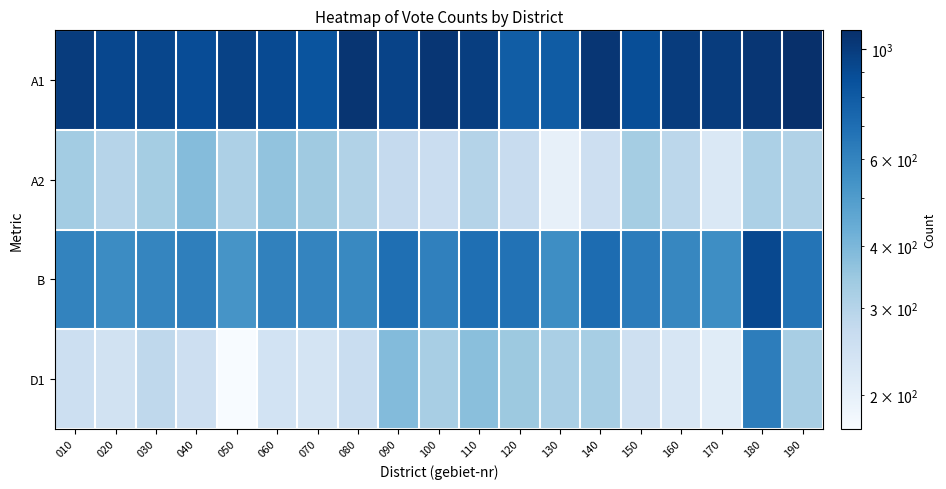

Which series has the widest spread of values?

D1